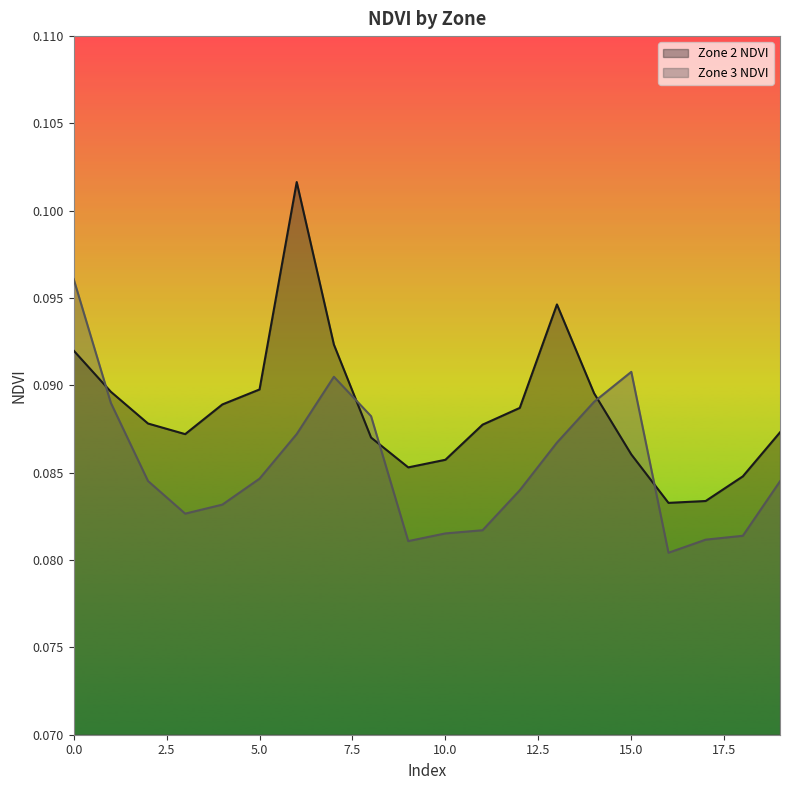

Which series has the largest range (max minus min)?

Zone 2 NDVI